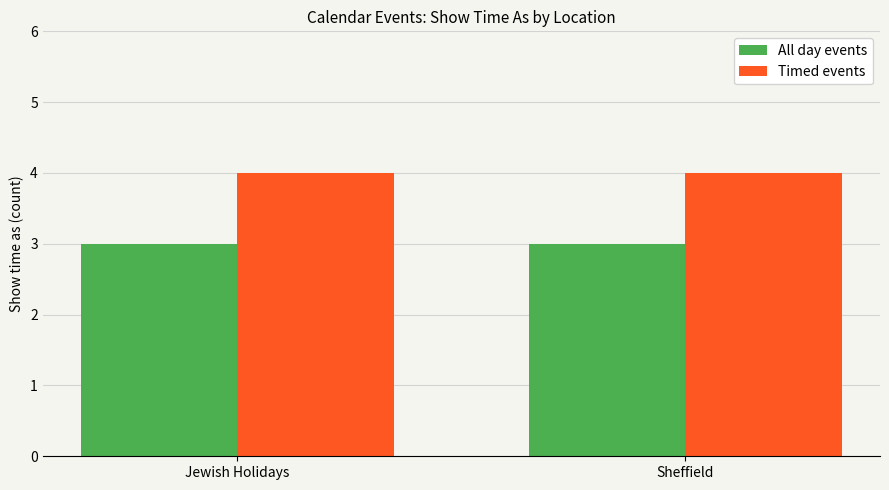

Reading right to left, extract all data points from this chart.

All day events: Sheffield=3	Jewish Holidays=3
Timed events: Sheffield=4	Jewish Holidays=4